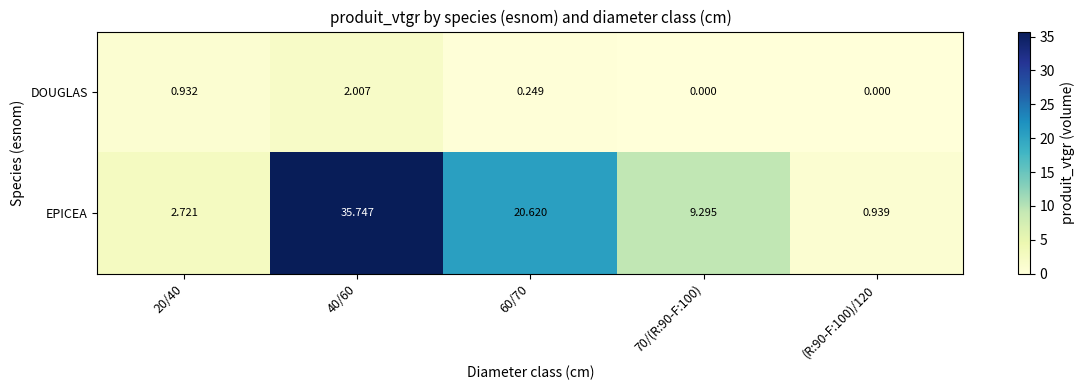

Is the value of EPICEA at 40/60 greater than the value of DOUGLAS at 20/40?

Yes